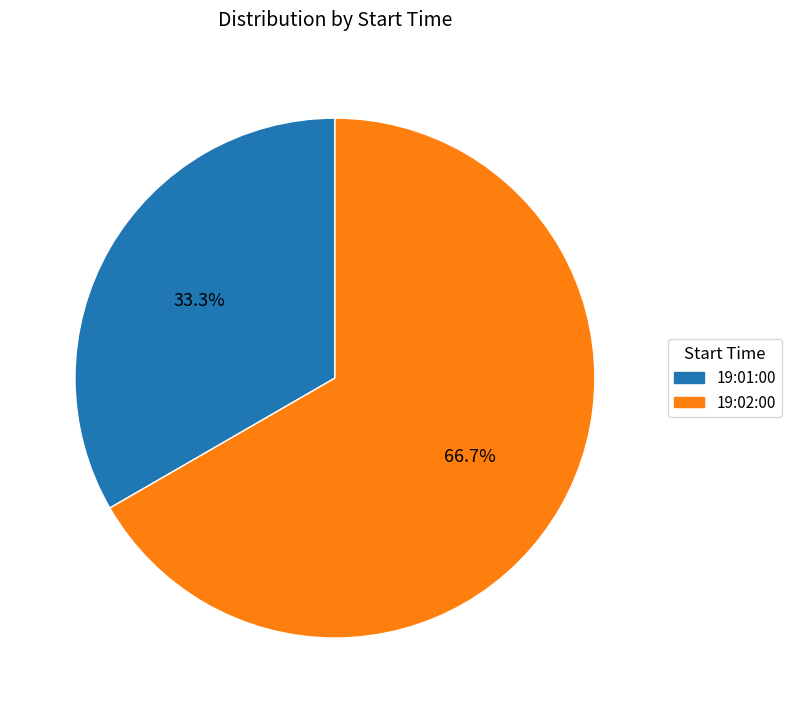

To the nearest percent, what is the average slice percentage?

50%